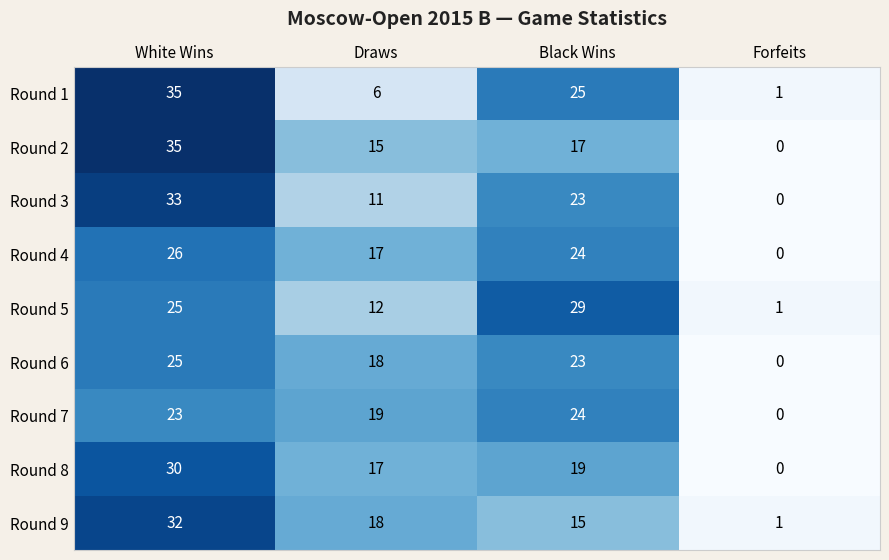

At which label does Round 8 first exceed 19?

White Wins